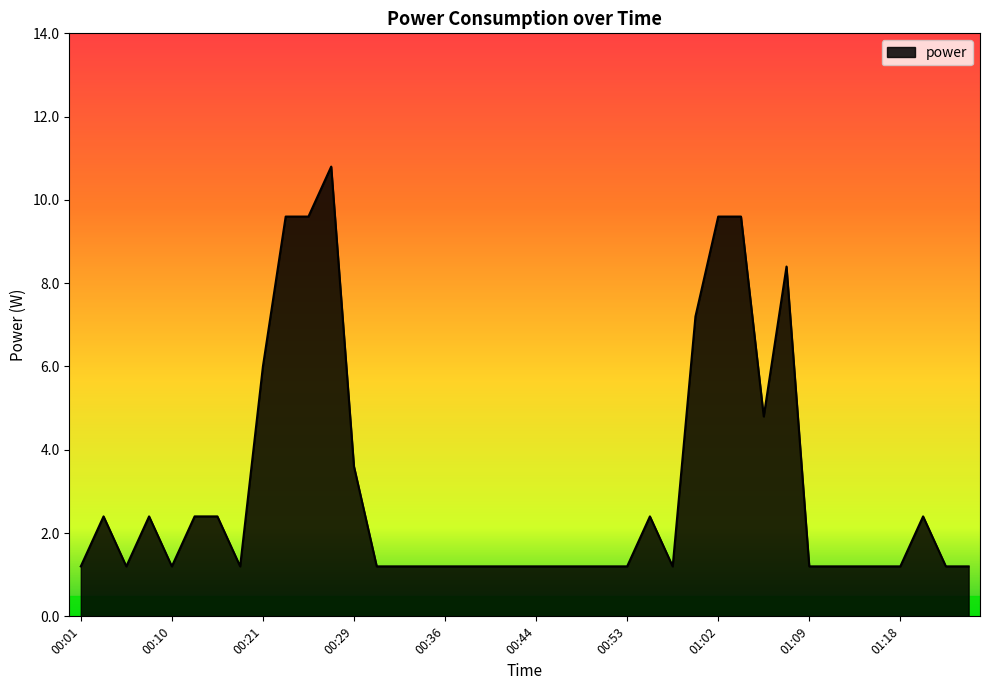

What is the difference between the maximum and minimum values?

9.6